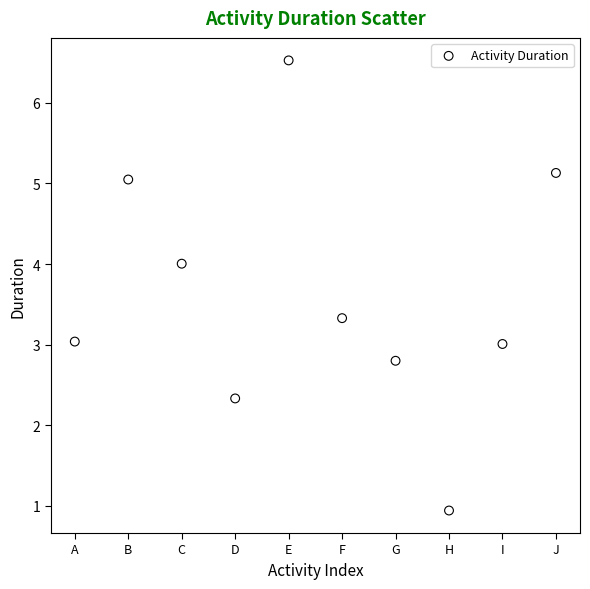

What is the average X value?

5.5